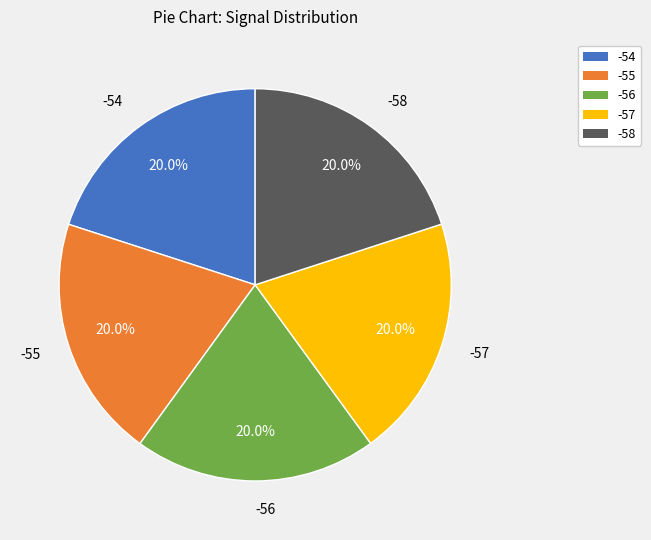

How many slices are in this pie chart?

5